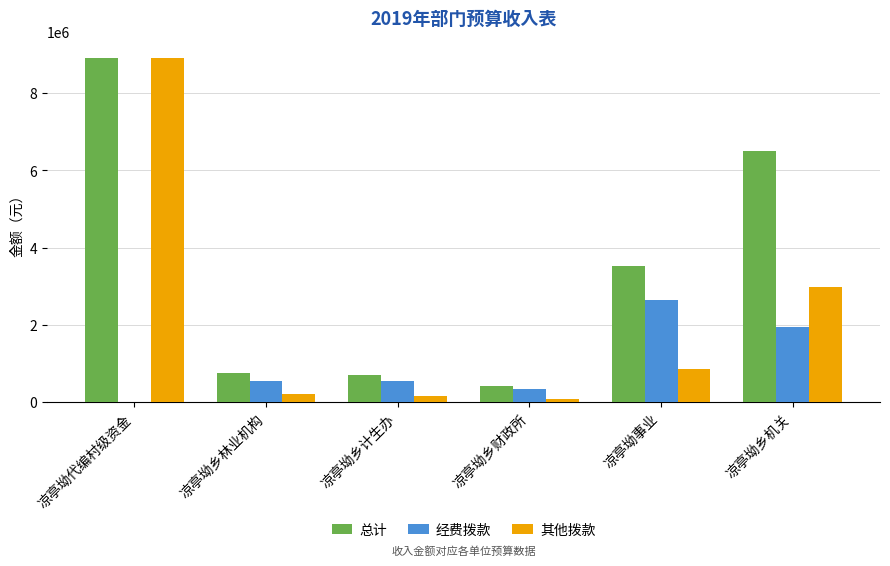

What is the sum of all 总计 values?

20808397.4